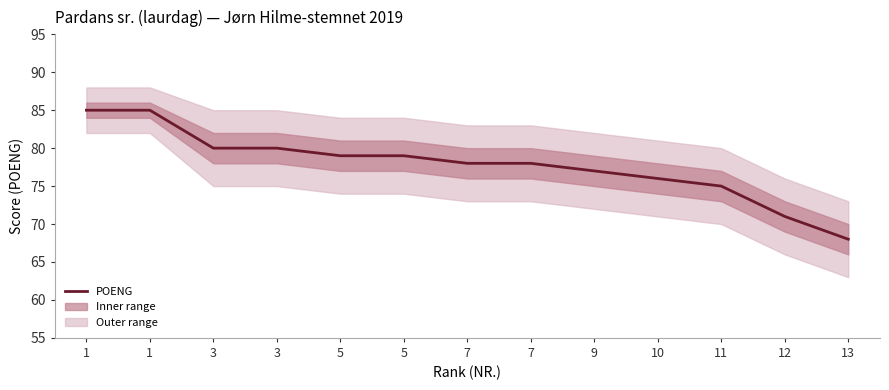

Rank the categories by value from highest to lowest.

1, 1, 3, 3, 5, 5, 7, 7, 9, 10, 11, 12, 13